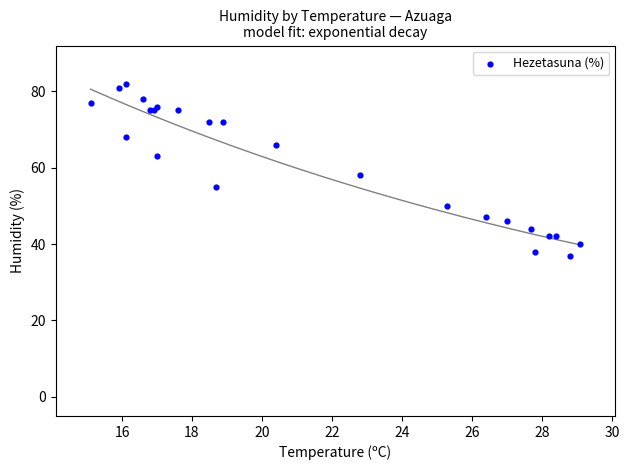

What Y value in the scatter plot is closest to 59?

58